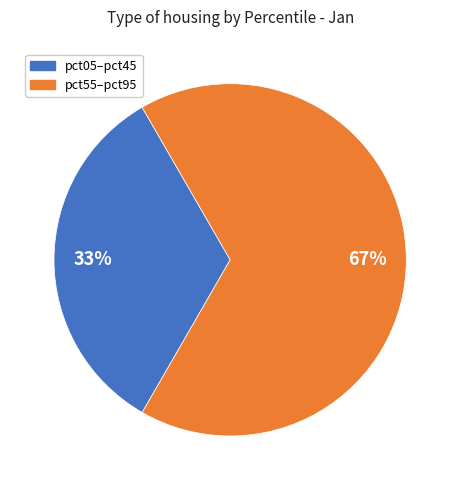

Is there any slice that represents more than half of the pie?

Yes